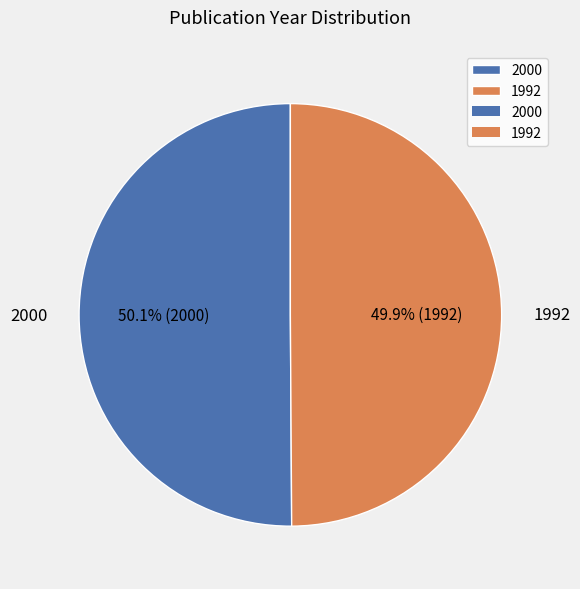

Approximately how many times larger is the value at 1992 compared to 2000?

1.0